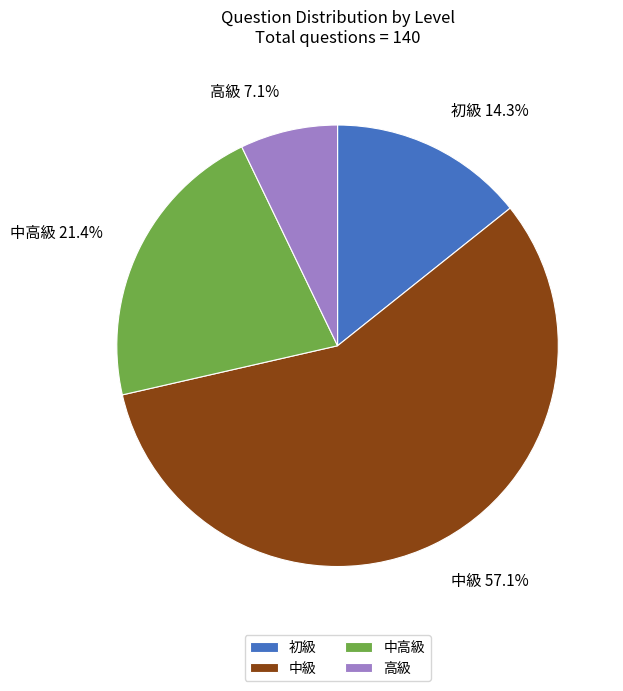

What percentage is the 高級 slice, to the nearest percent?

7%